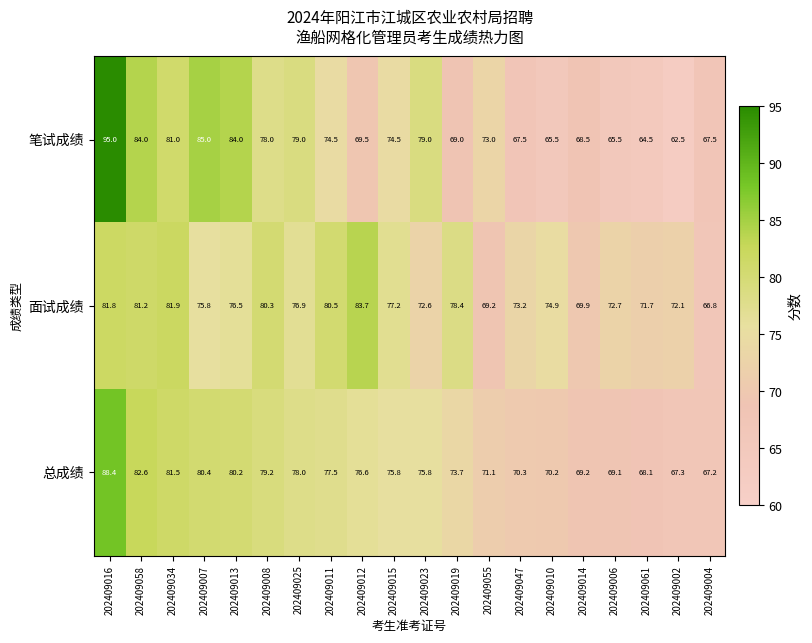

How many series are shown in this chart?

3